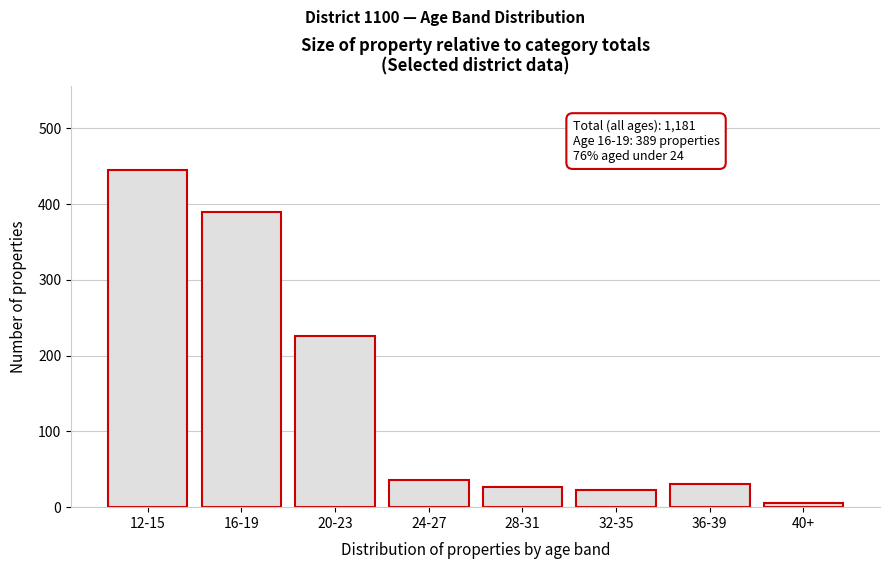

Reading right to left, extract all data points from this chart.

40+=6	36-39=31	32-35=22	28-31=26	24-27=36	20-23=226	16-19=389	12-15=445